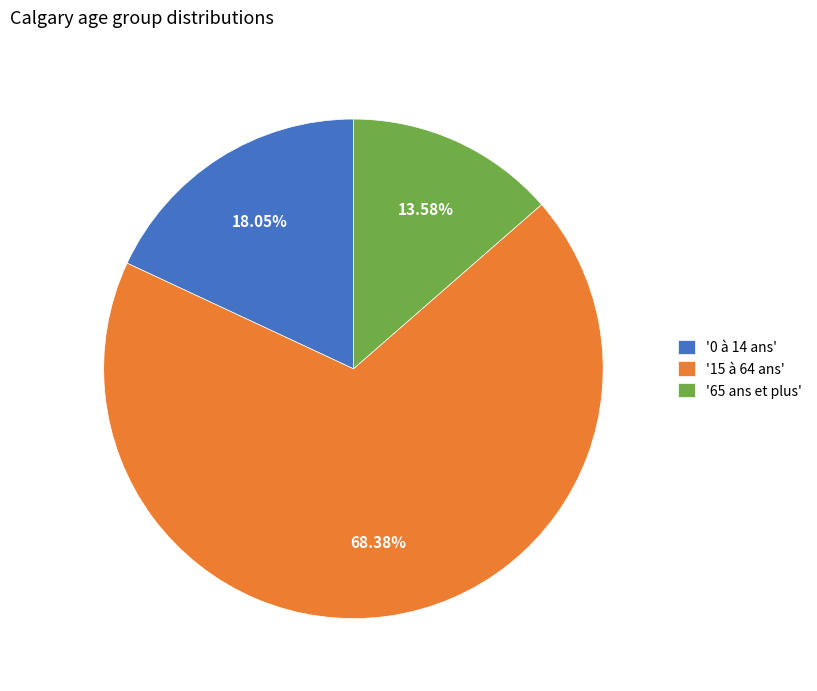

What is the ratio of the value at '65 ans et plus' to the value at '0 à 14 ans'?

0.8